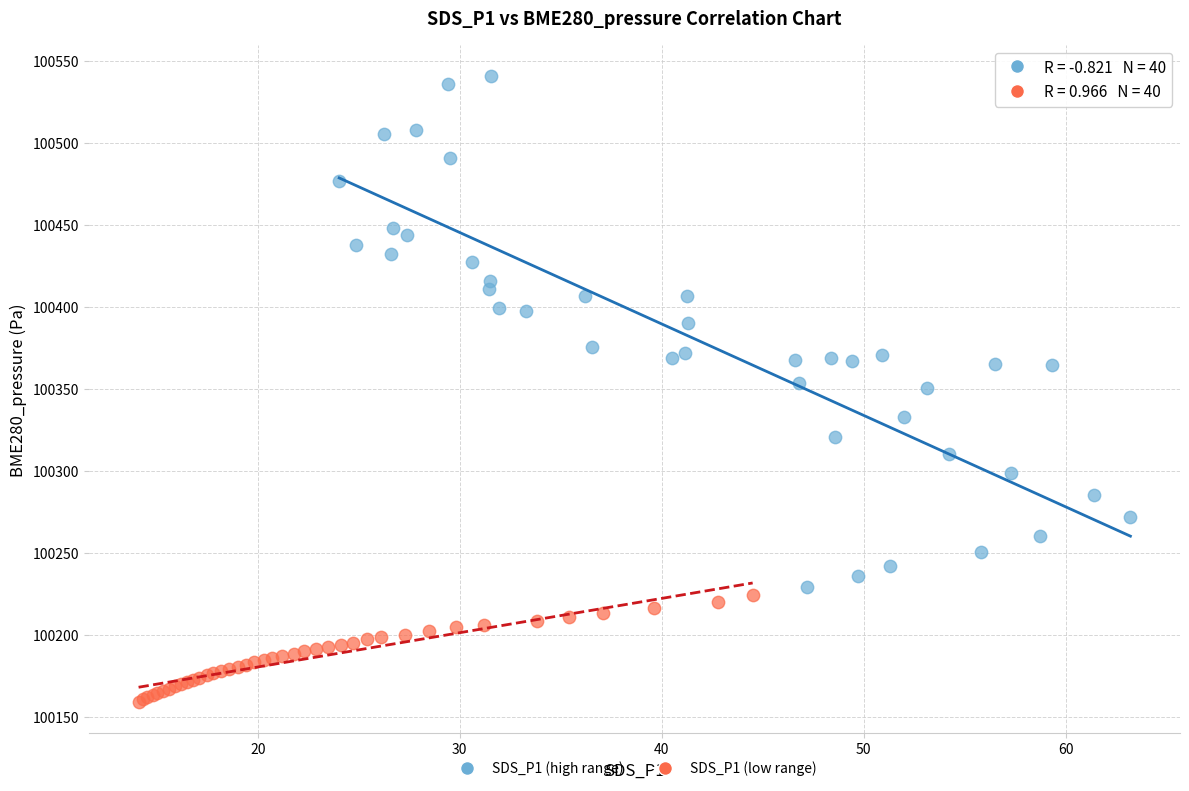

What are all the series names shown in the legend?

SDS_P1 (high range), SDS_P1 (low range)